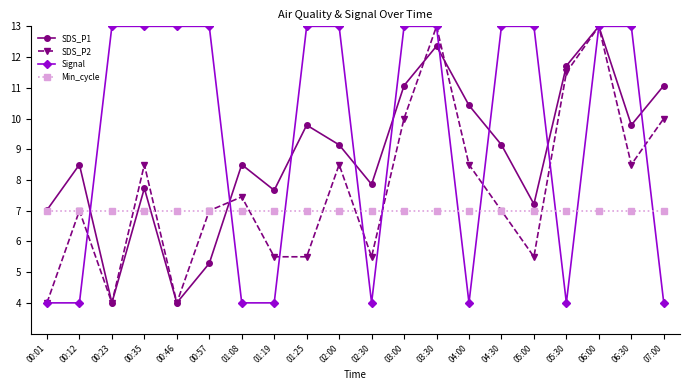

Count the number of categories in the chart.

20